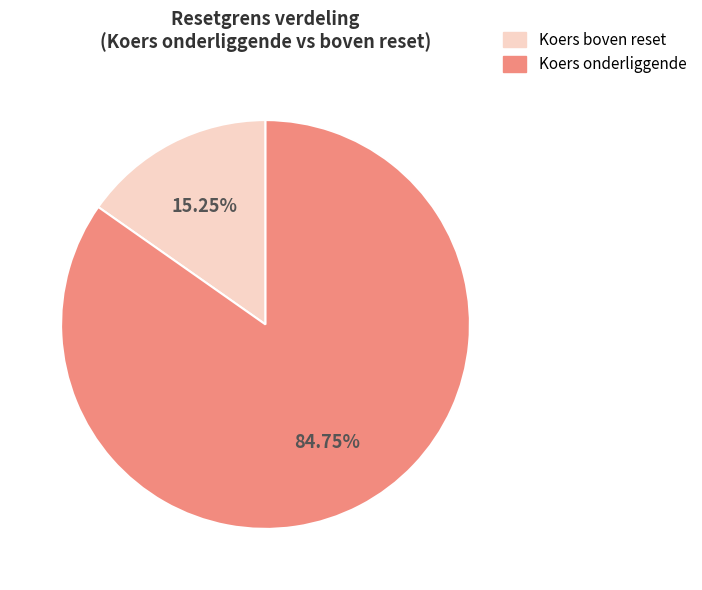

Do Koers boven reset and Koers onderliggende together represent more than half of the pie?

Yes